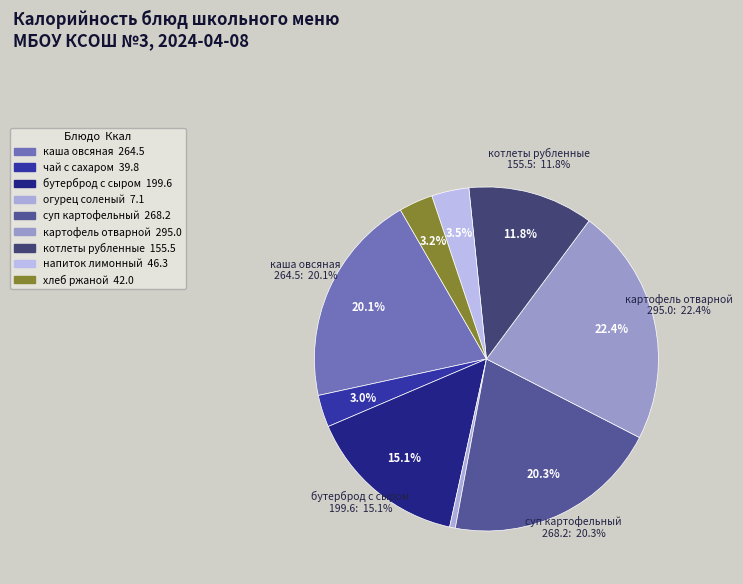

Which category has the biggest portion of the pie?

картофель отварной